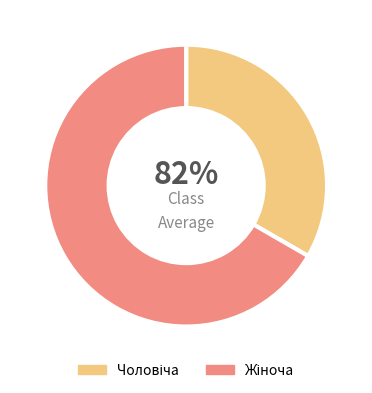

To the nearest percent, what percentage of the pie is Жіноча?

67%